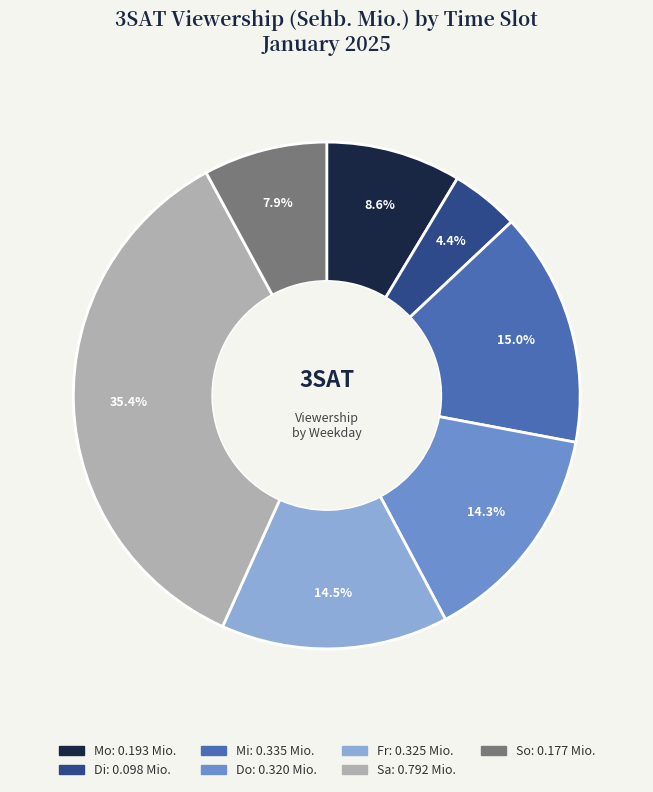

How many segments does this pie chart have?

7